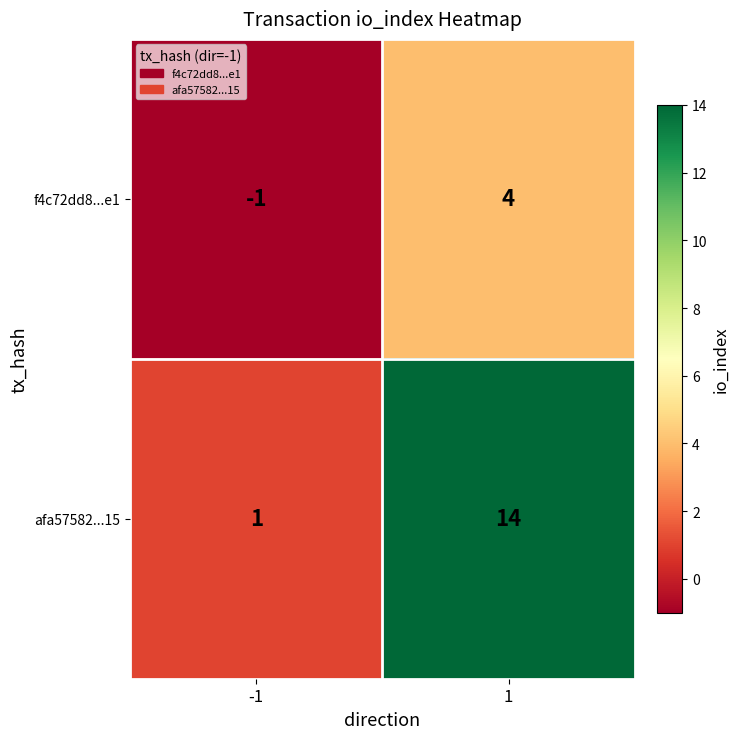

Which series has the largest total across all categories?

afa57582...15